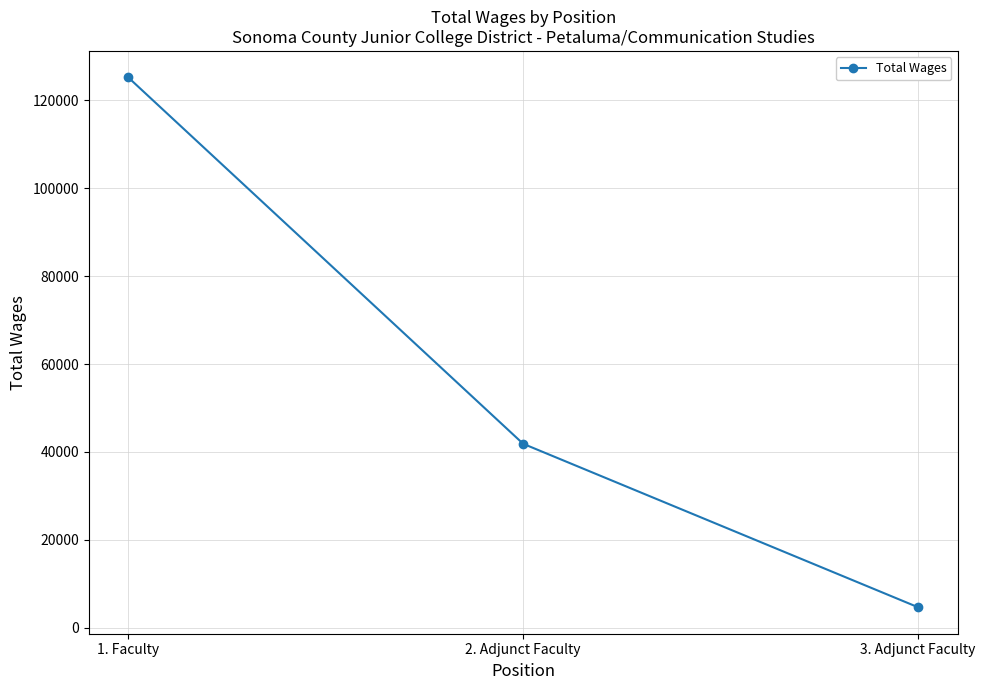

What is the sum of the values at 2. Adjunct Faculty and 3. Adjunct Faculty?

46508